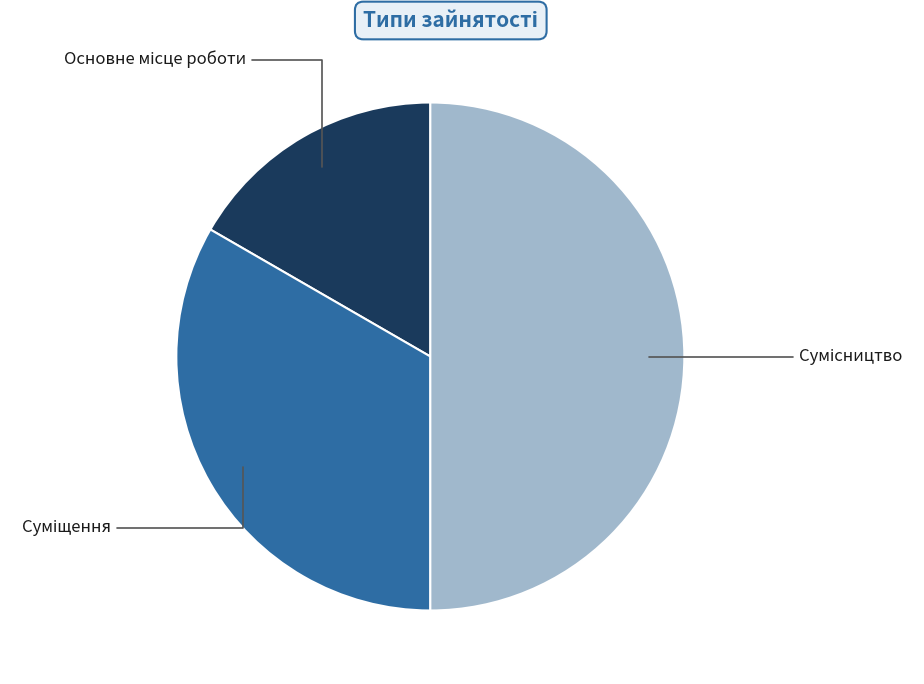

The Сумісництво slice represents 50% of the pie. True or false?

True